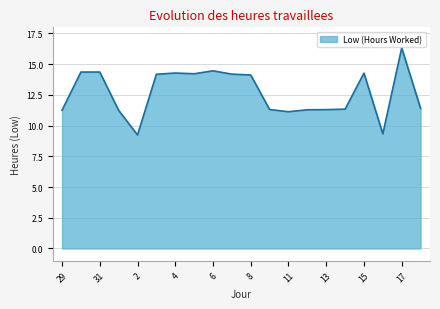

What is the smallest value displayed?

9.2